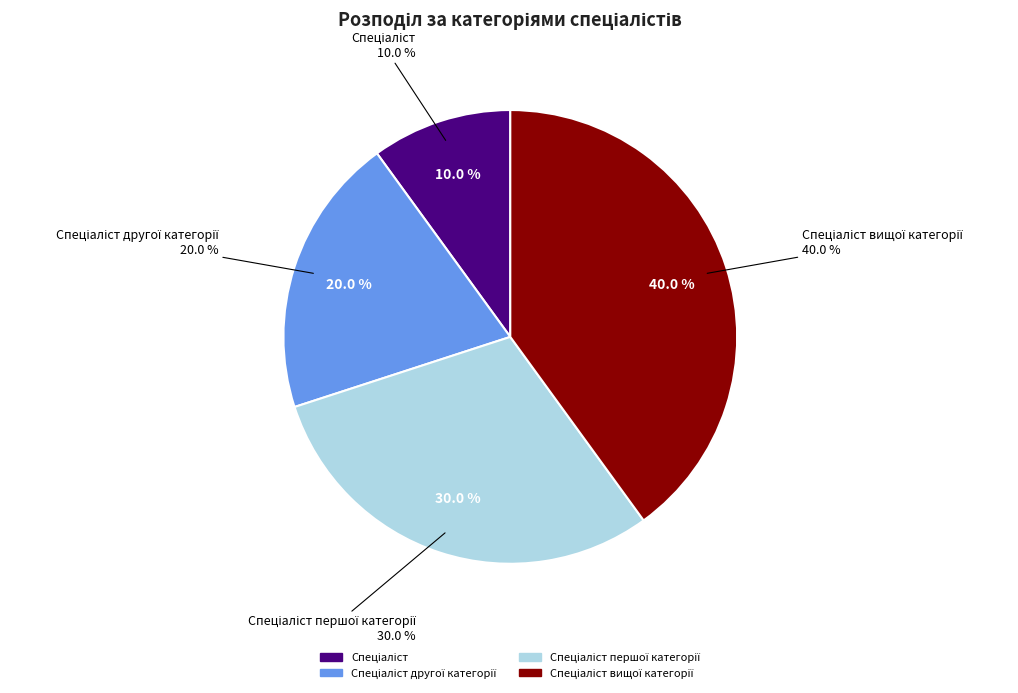

What percentage is the Спеціаліст вищої категорії slice, to the nearest percent?

40%